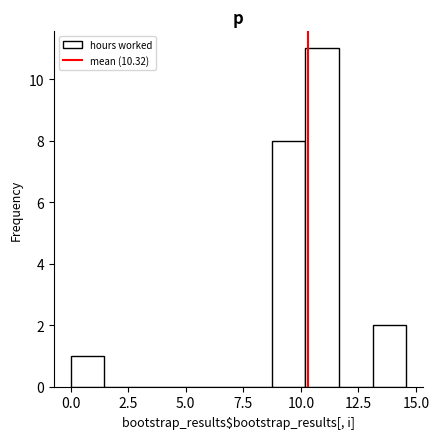

Around what value on the x-axis is the tallest bar? Give the approximate position of its centre, as read against the axis.

11.0